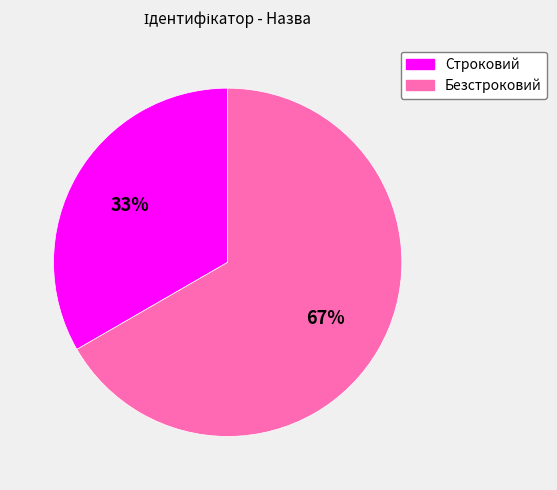

Which slice represents more than half of the pie?

Безстроковий